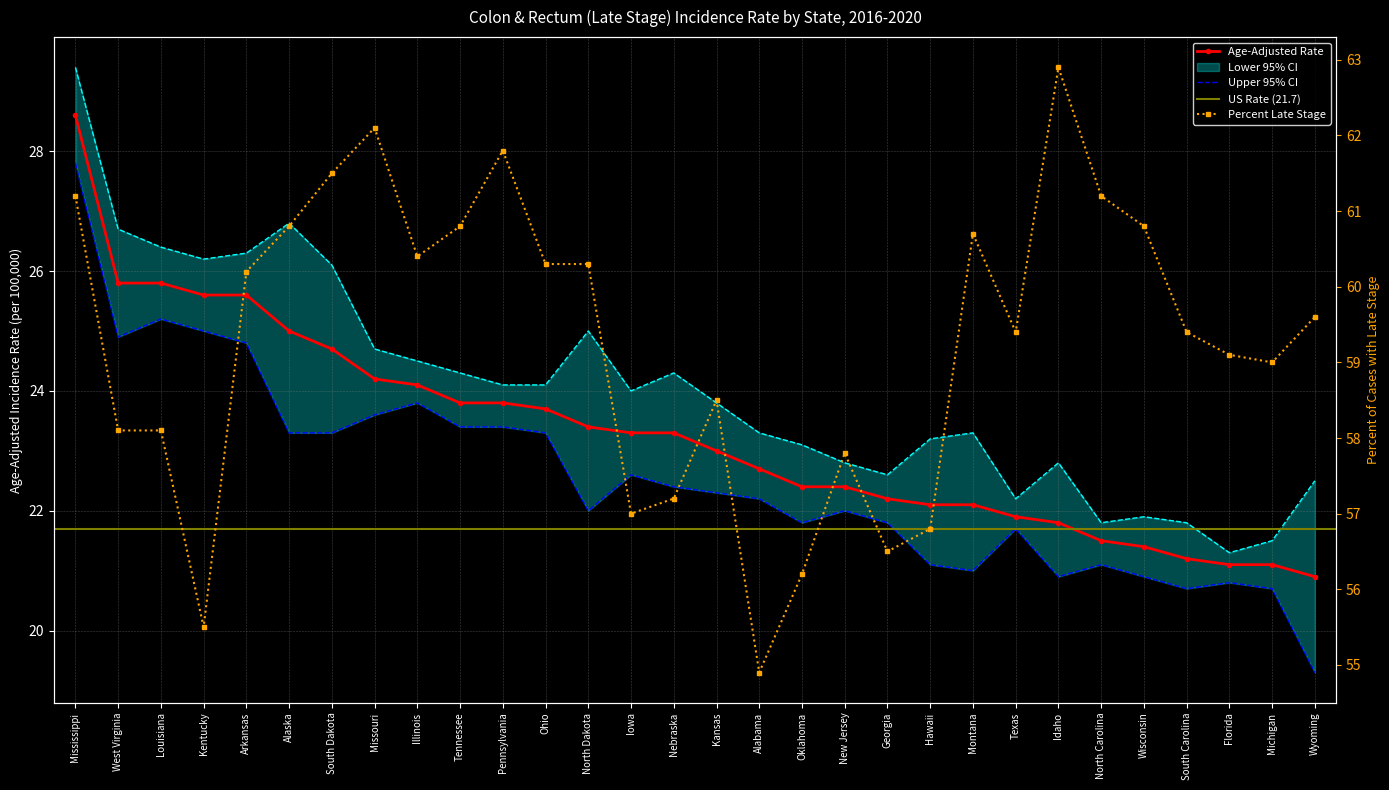

At which category is the sum across all series the highest?

Mississippi